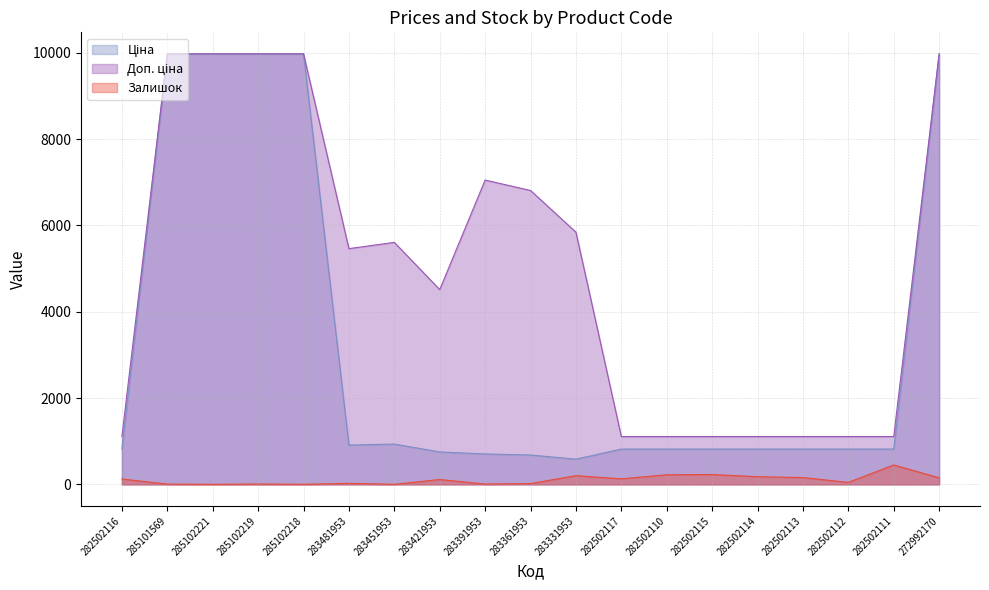

Where is Ціна nearest to the value 5279?

283451953